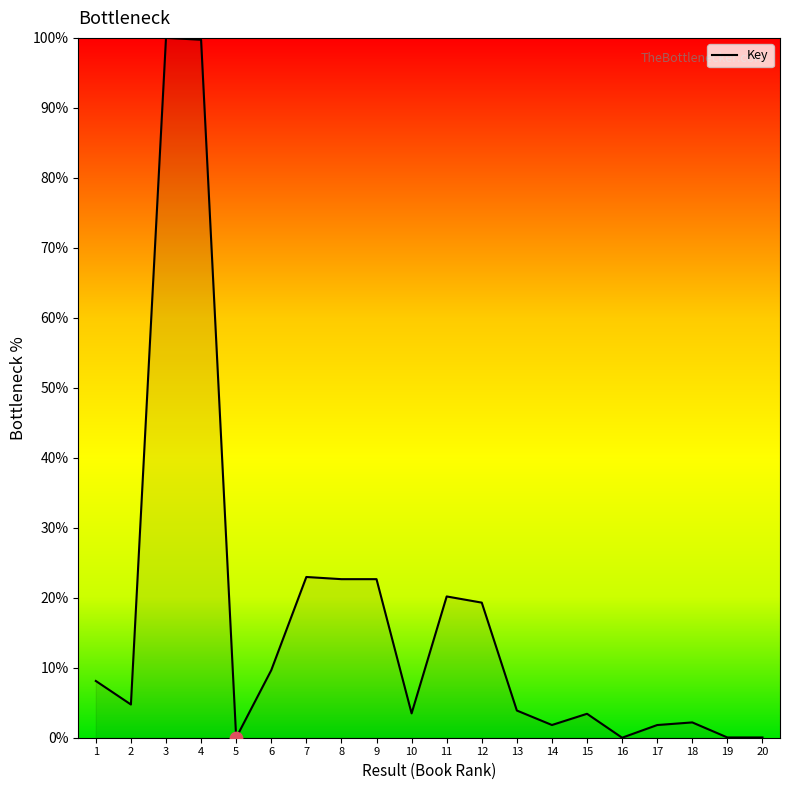

What is the change in value from 3 to 19?

-100.0